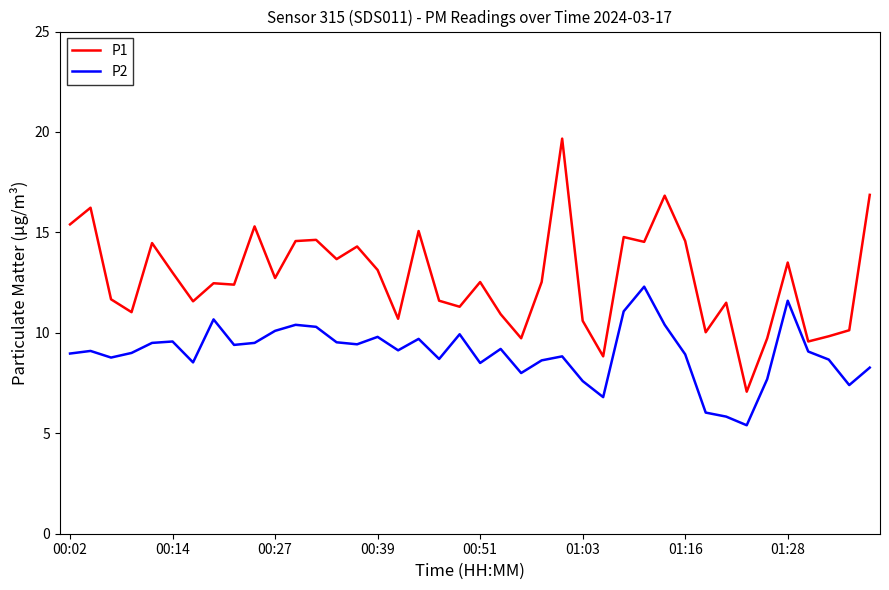

What are all the series names shown in the legend?

P1, P2